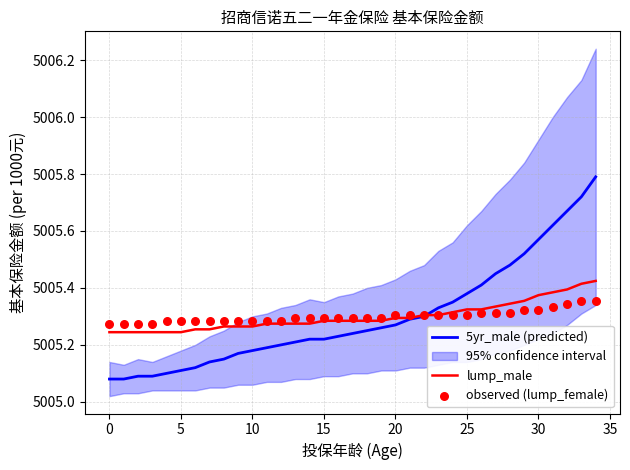

Which series has the widest spread of Y values?

5yr_male (predicted)